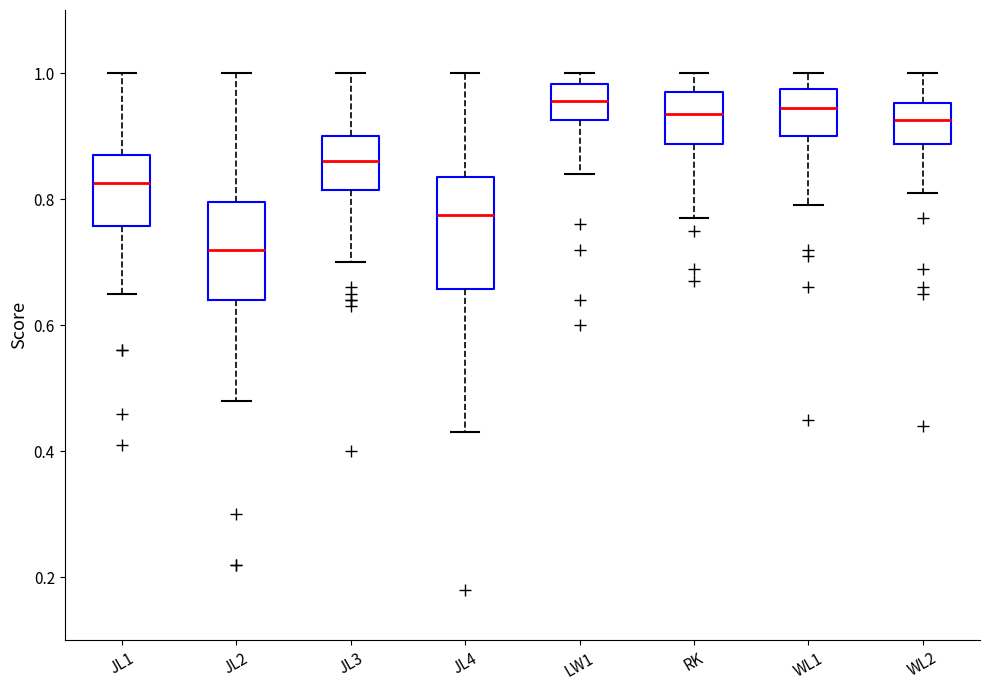

Where is the lower edge of the box for JL1 on the y-axis? The values are not printed on the chart, so give them approximately, as read against the axis.

0.76